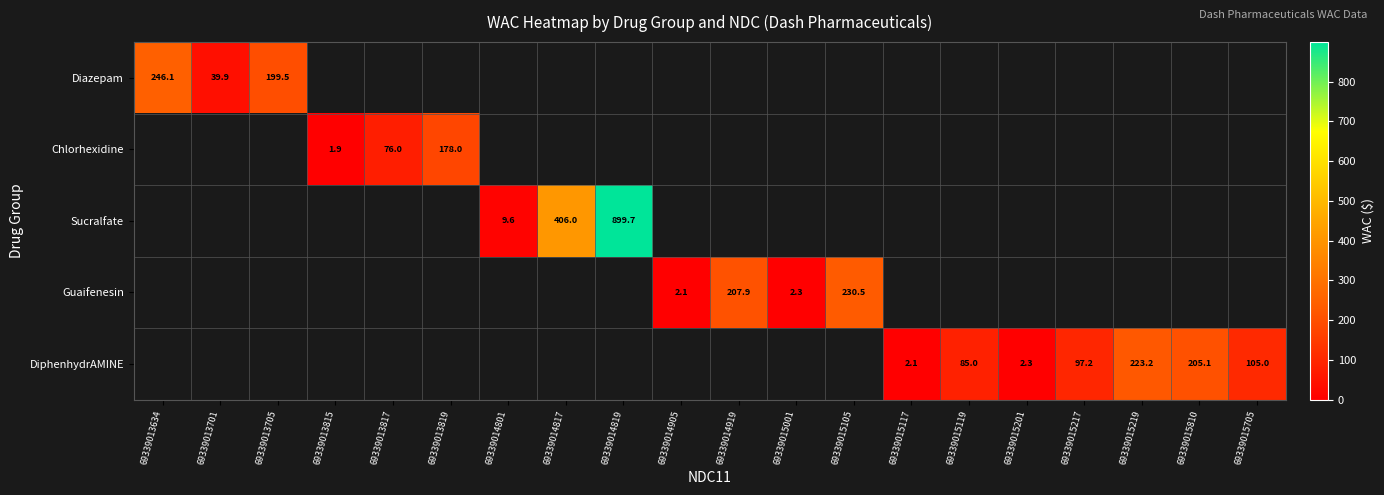

The value of DiphenhydrAMINE at 69339015119 is 52.6. True or false?

False